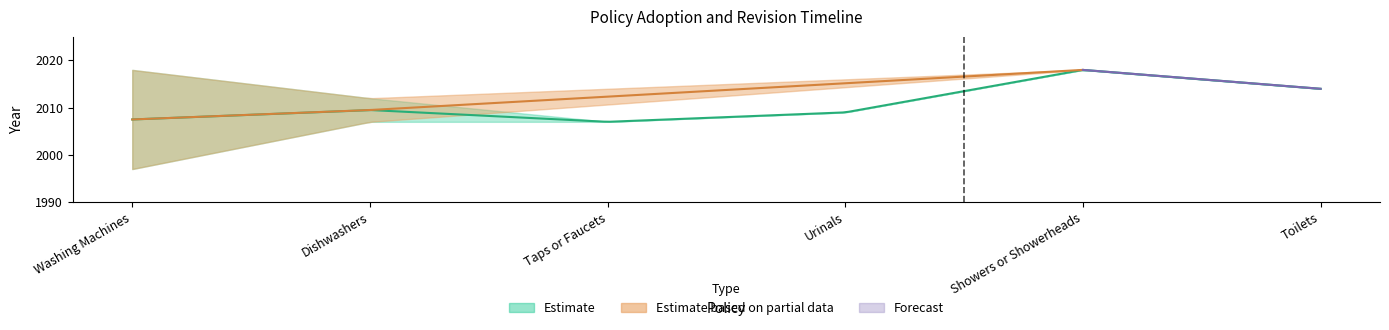

At how many categories does at least one series exceed 1441?

6